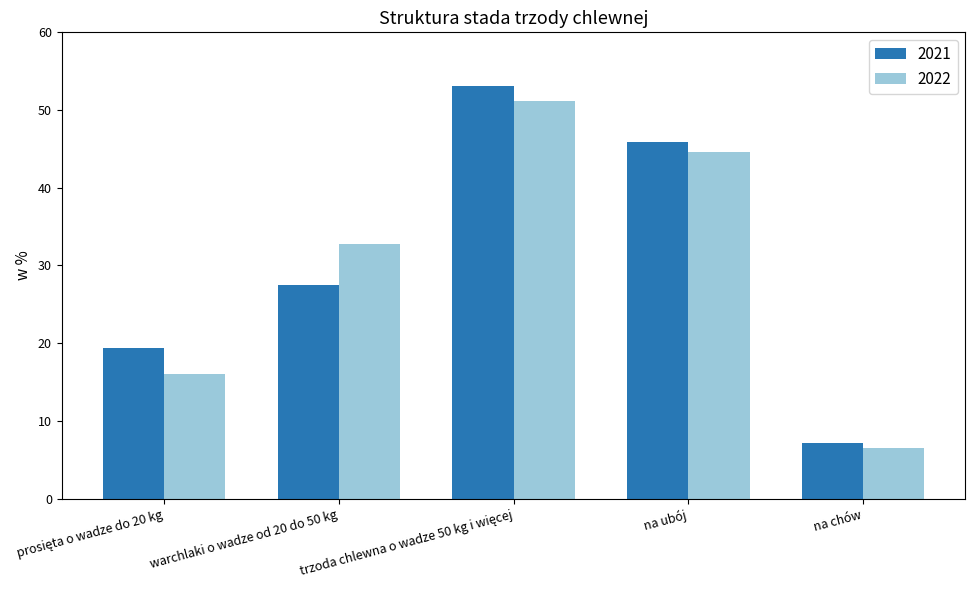

How many groups of bars are there?

5